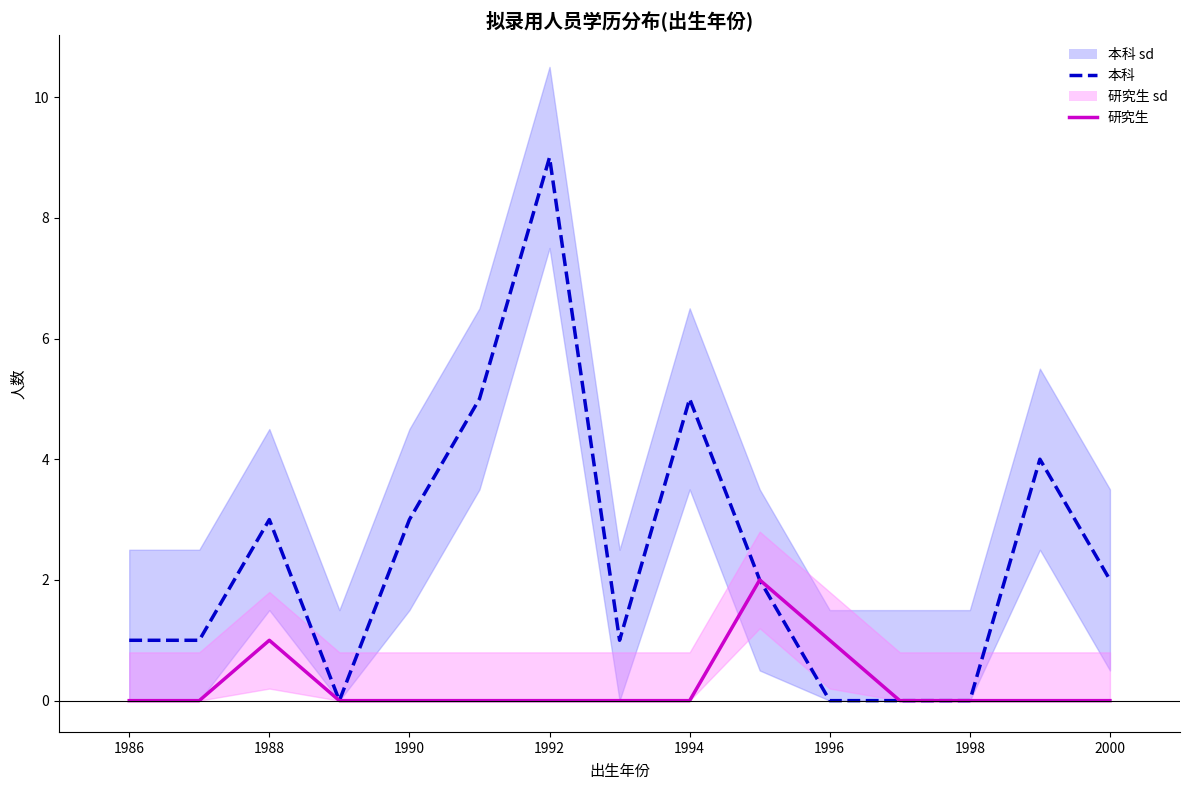

The 本科 series shows 3 at 1988. True or false?

True